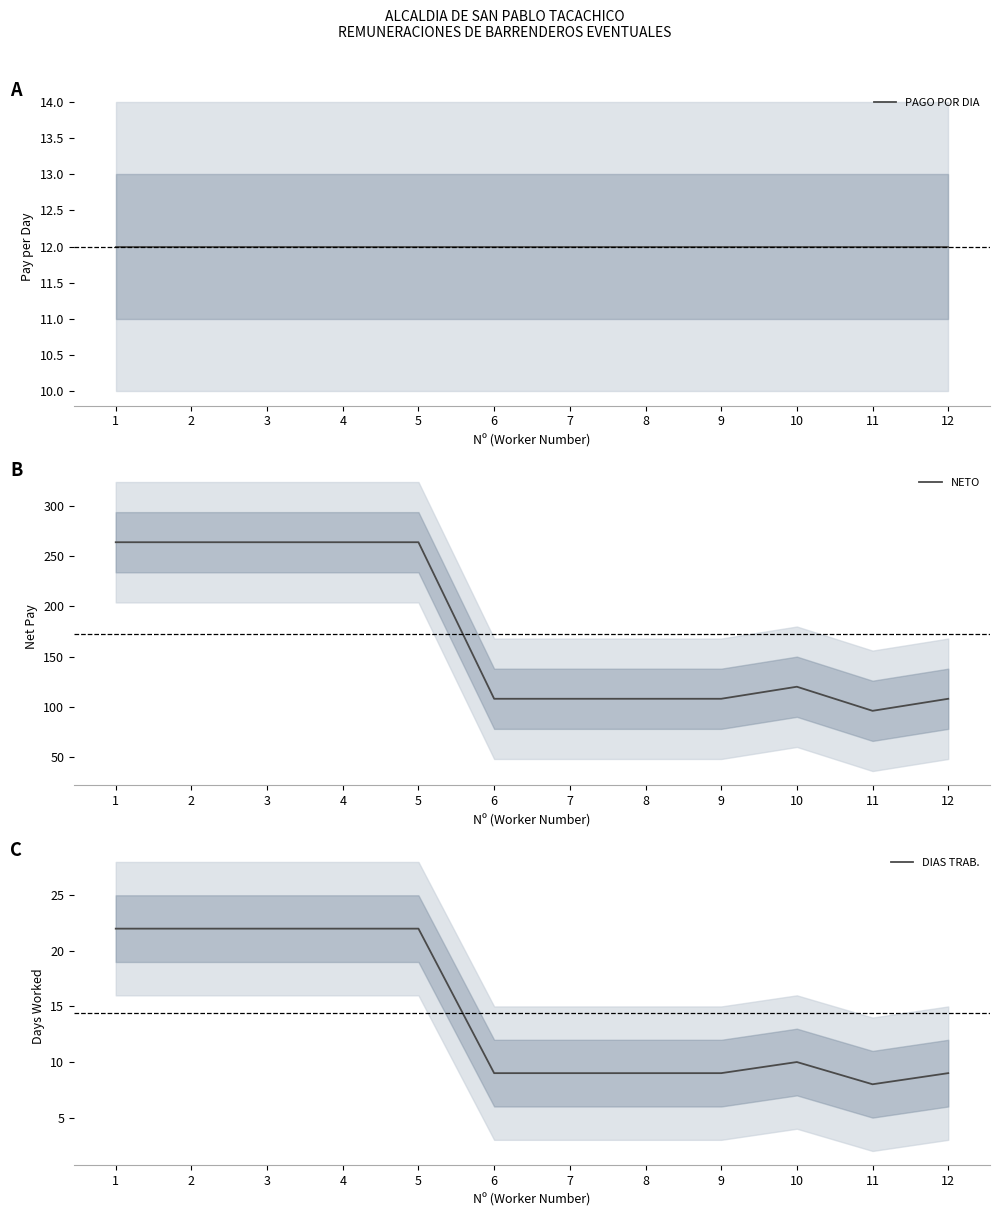

Reading left to right, transcribe all the data shown in this chart.

PAGO POR DIA: 1=12	2=12	3=12	4=12	5=12	6=12	7=12	8=12	9=12	10=12	11=12	12=12
NETO: 1=264	2=264	3=264	4=264	5=264	6=108	7=108	8=108	9=108	10=120	11=96	12=108
DIAS TRAB.: 1=22	2=22	3=22	4=22	5=22	6=9	7=9	8=9	9=9	10=10	11=8	12=9